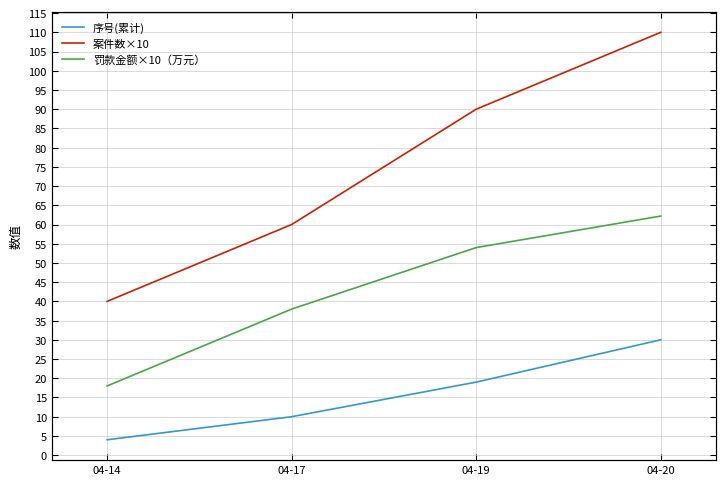

The 序号(累计) series shows 2.2 at 04-17. True or false?

False